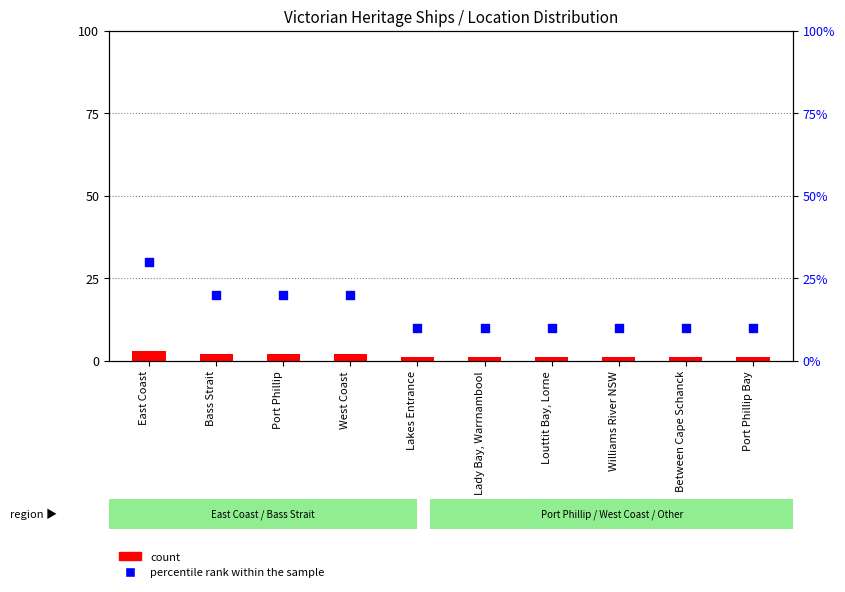

Which series reaches the maximum Y coordinate?

percentile rank within the sample